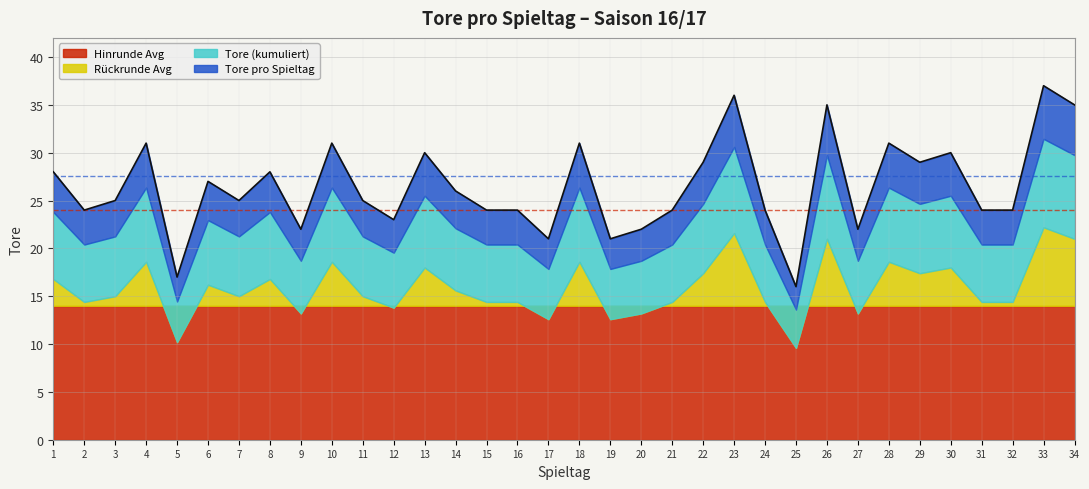

What is the difference between the second highest and minimum values?

20